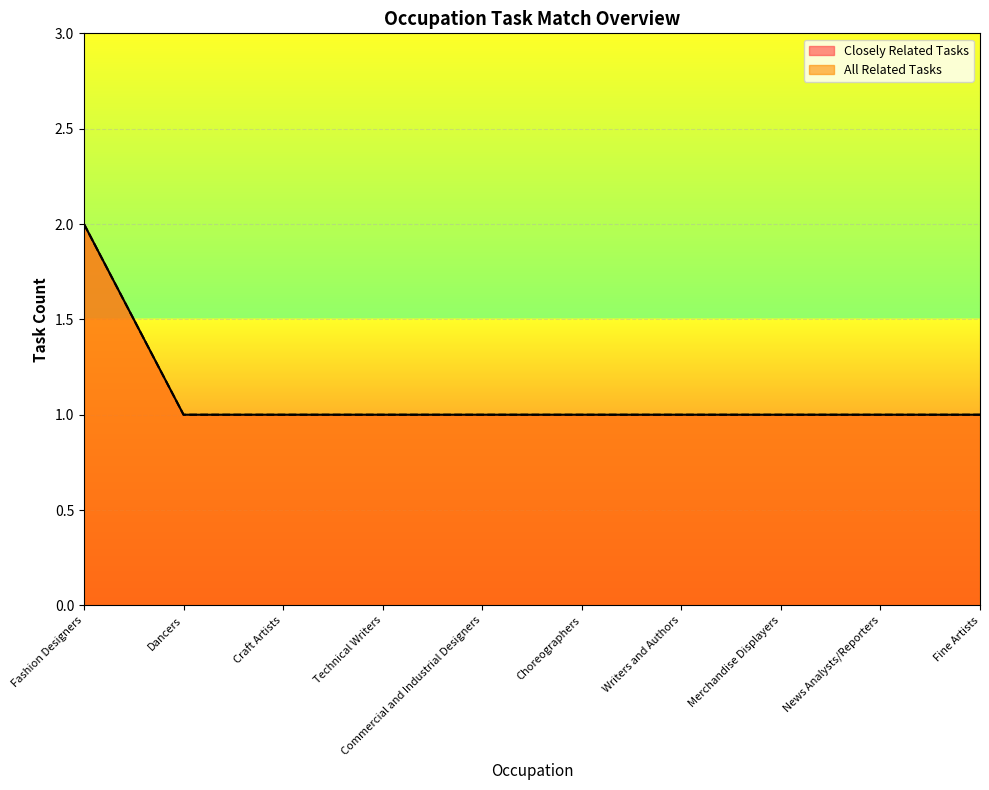

How many distinct data groups are displayed?

2